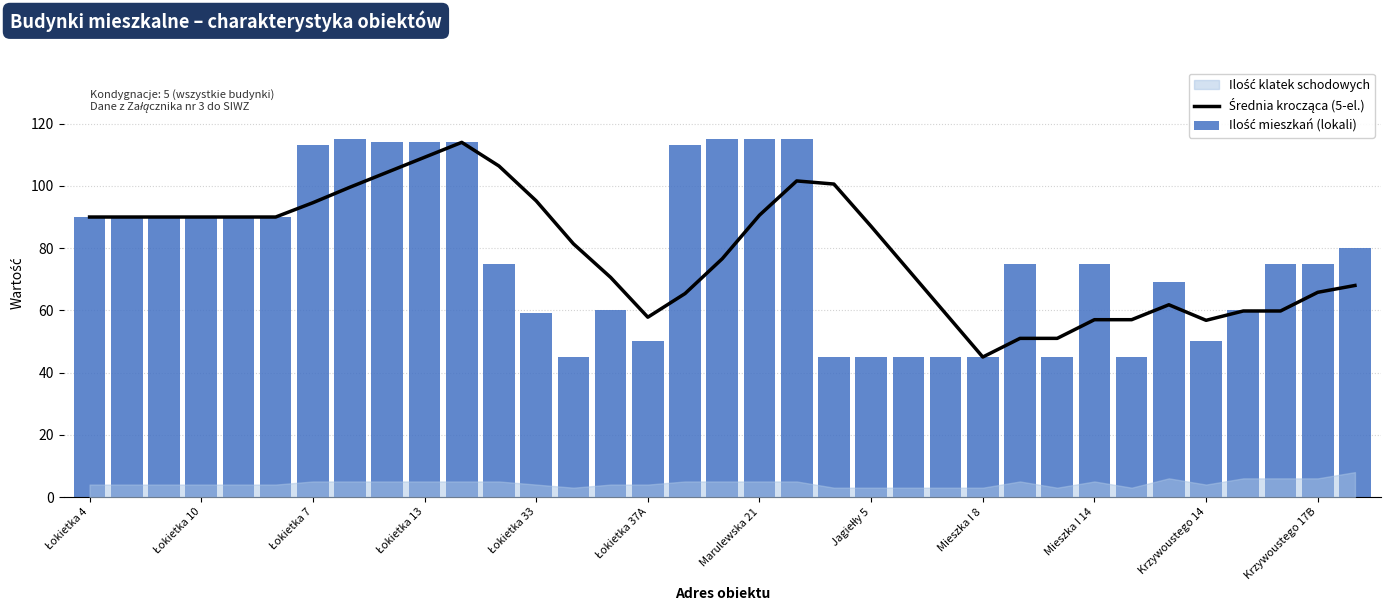

How many values in the Ilość mieszkań (lokali) series are below 75?

14